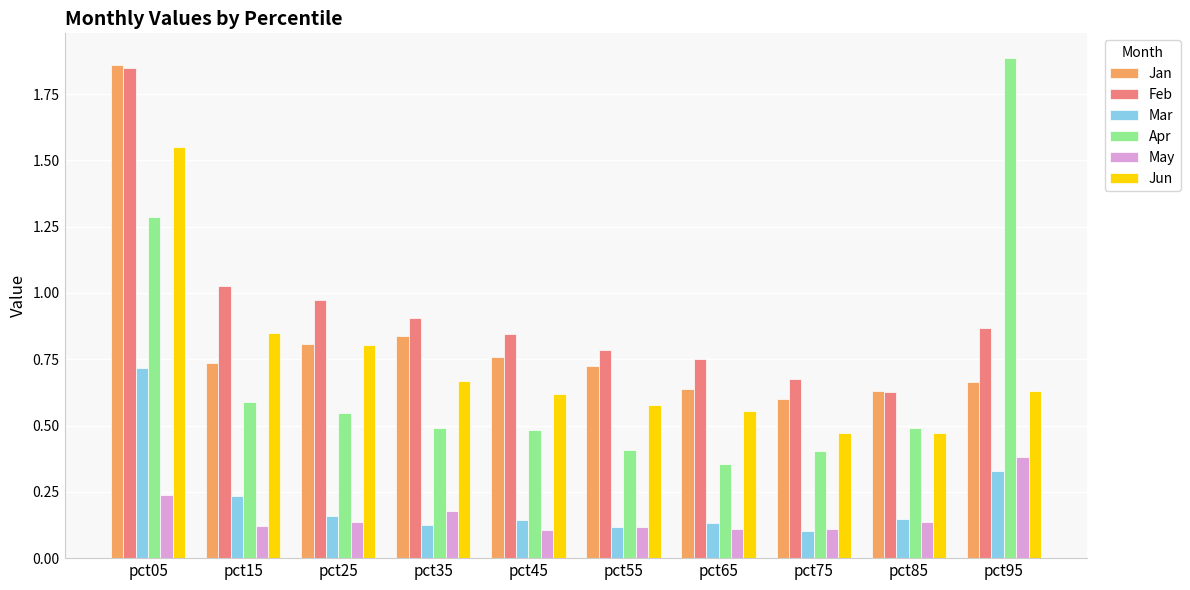

What is the sum of all Feb values?

9.3